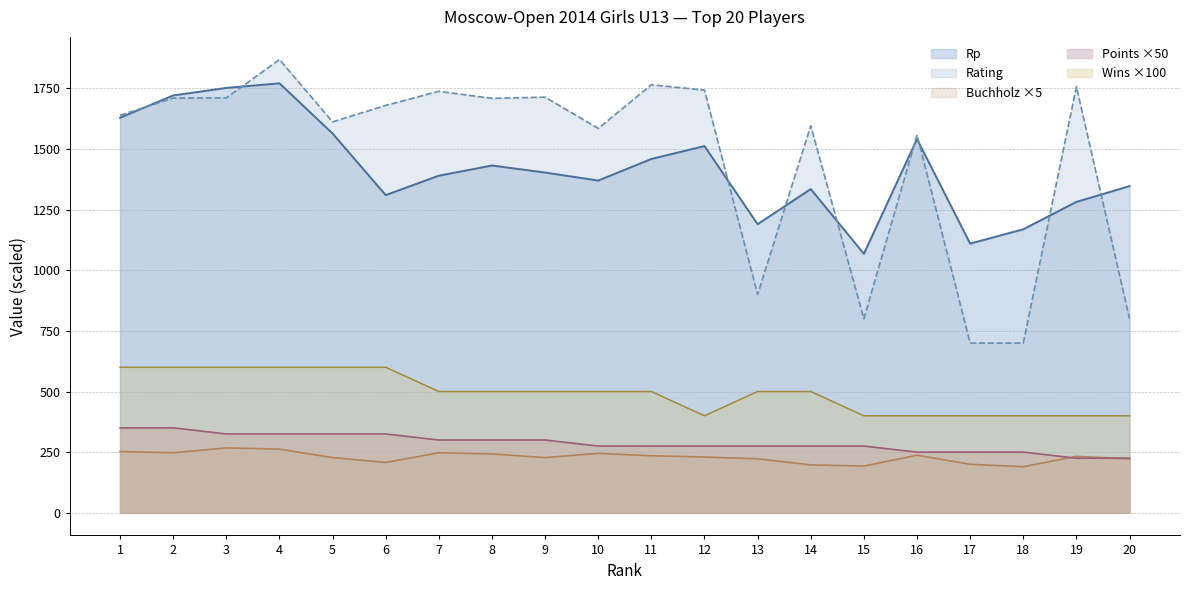

List the series in order of their peak value, lowest first.

Buchholz ×5, Points ×50, Wins ×100, Rp, Rating